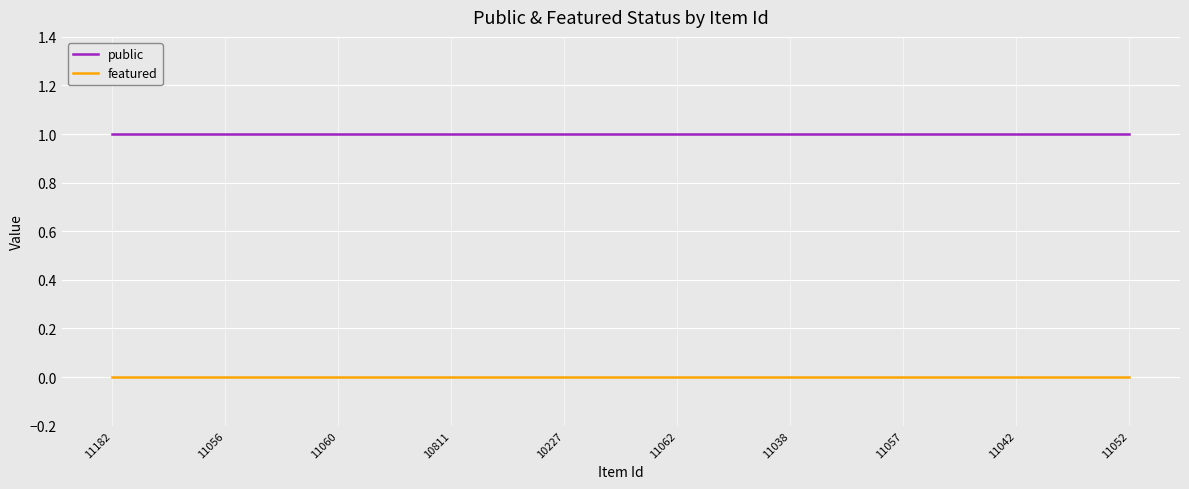

How many categories are shown in the chart?

10